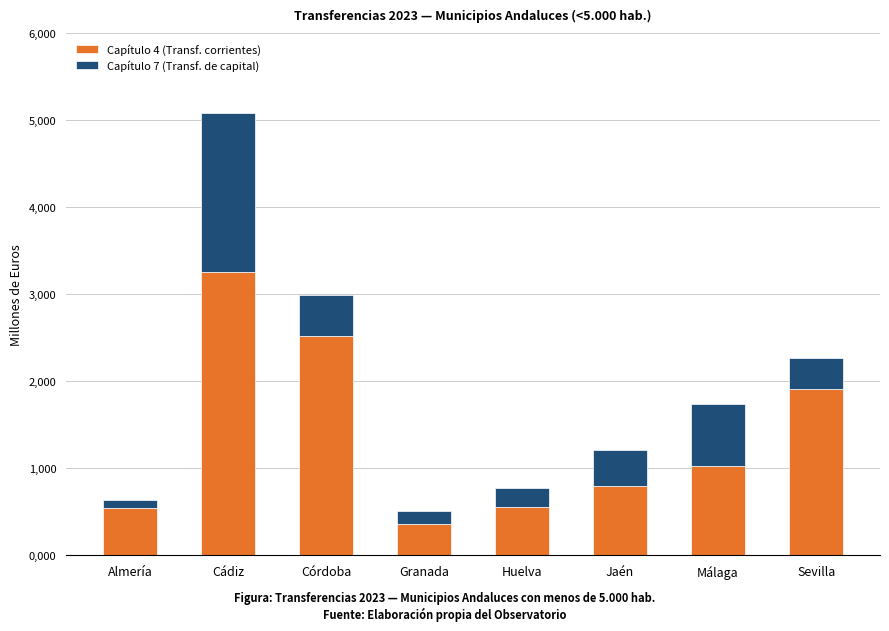

What is the approximate value of Capítulo 4 (Transf. corrientes) at Huelva?

0.6